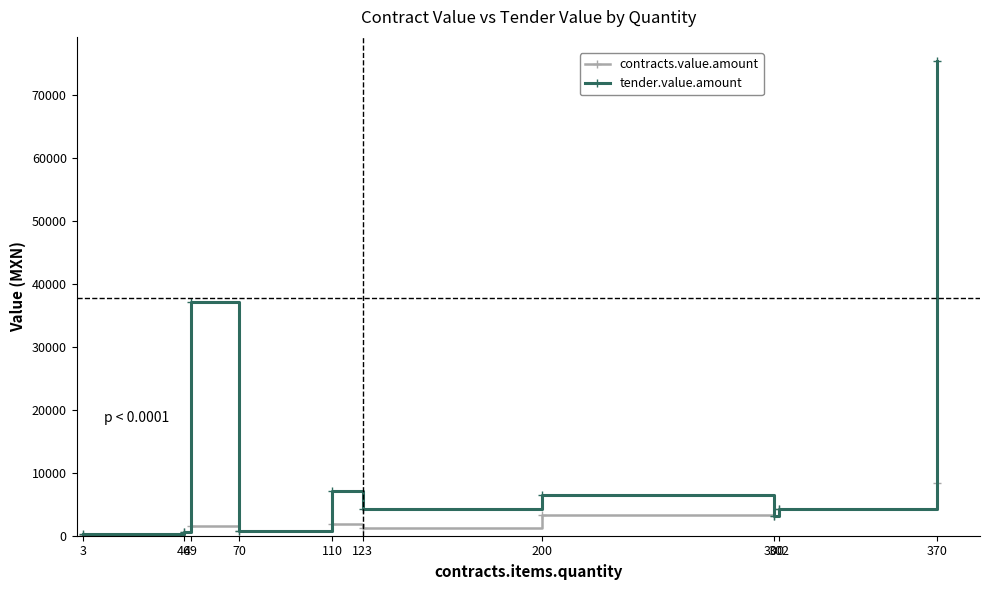

What is the maximum value shown in the chart?

75404.5